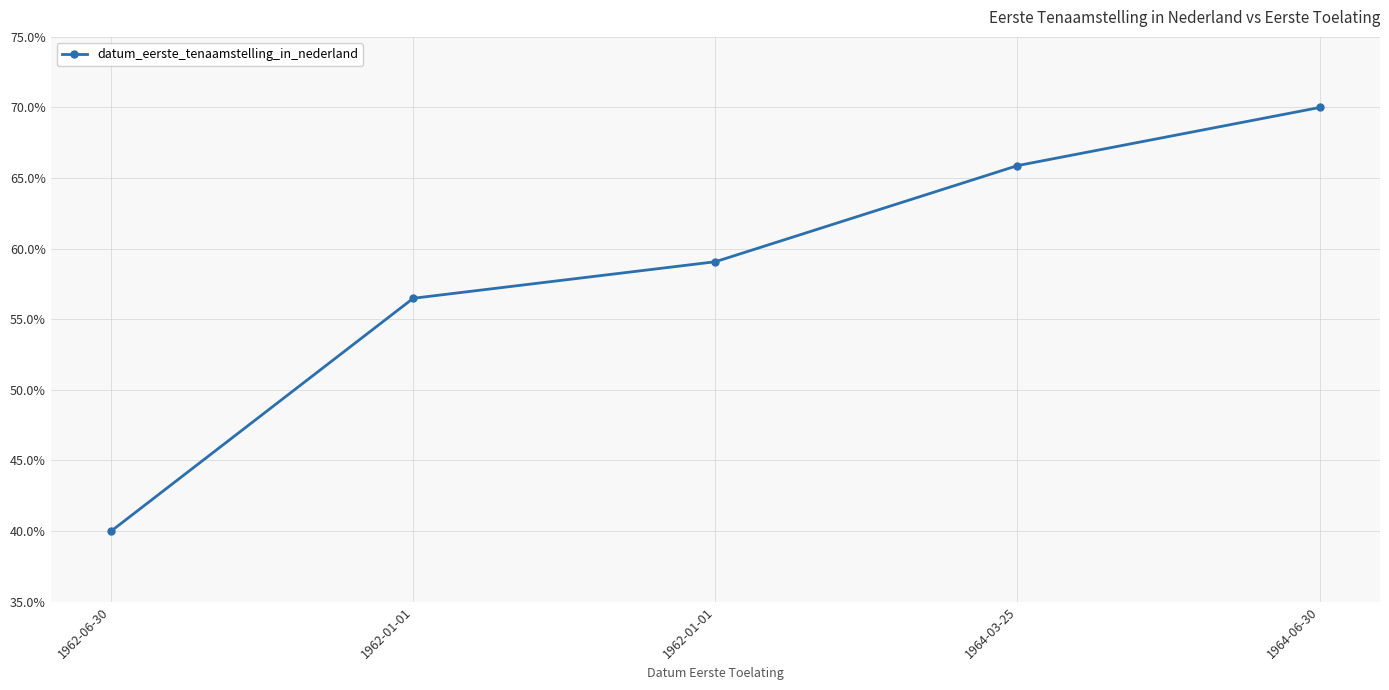

What is the value of the 2nd point from the left?

56.5